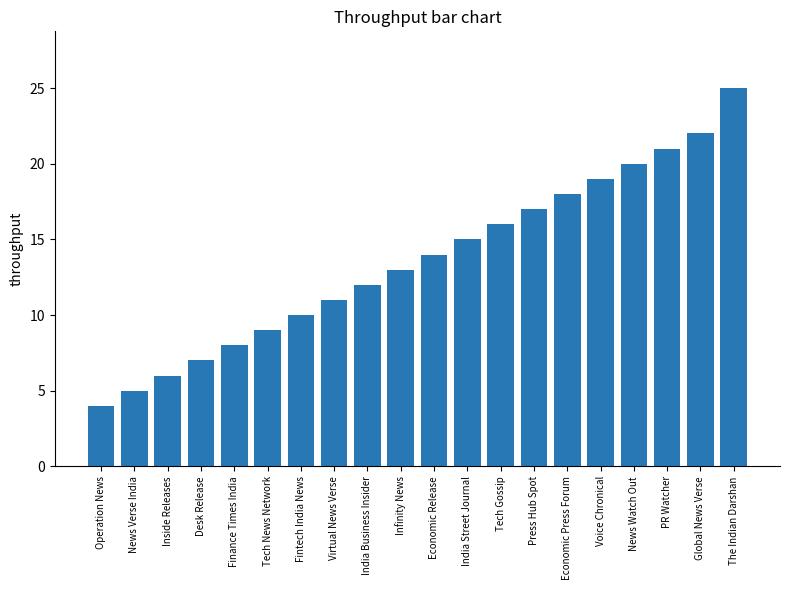

How many bars are there in total?

20